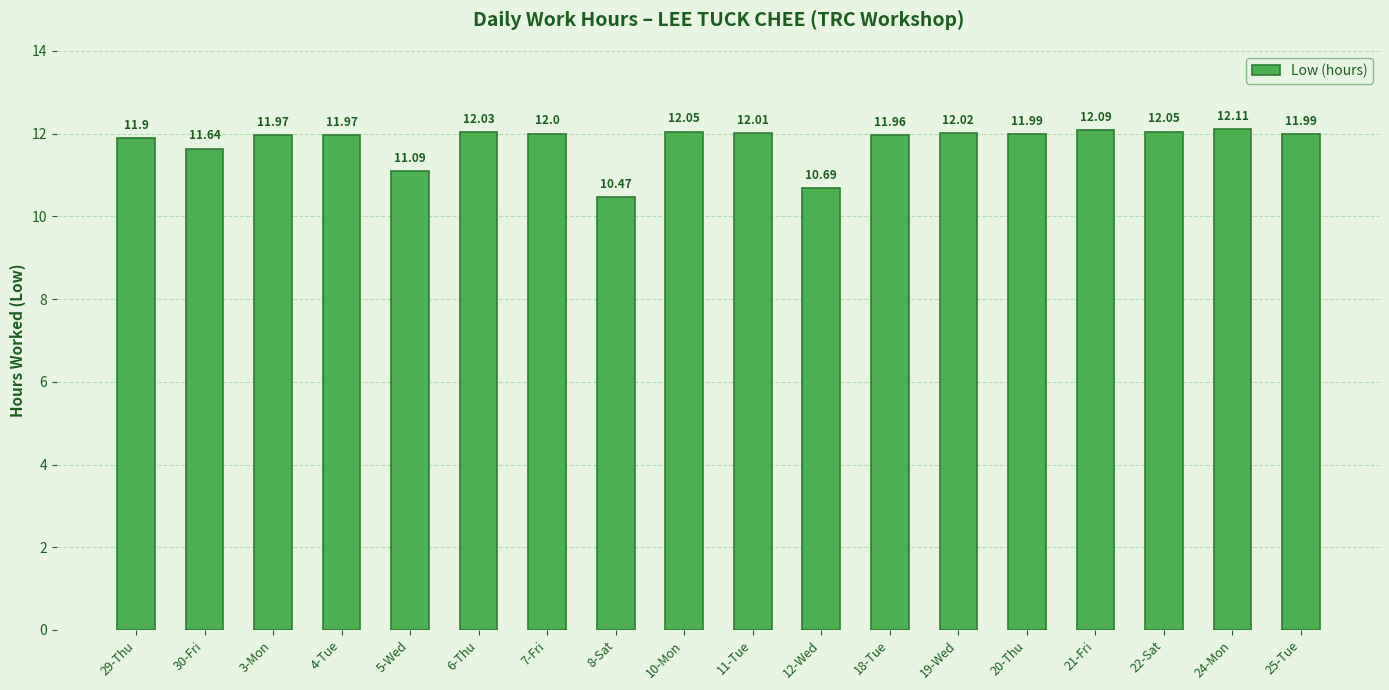

What is the smallest value displayed?

10.5